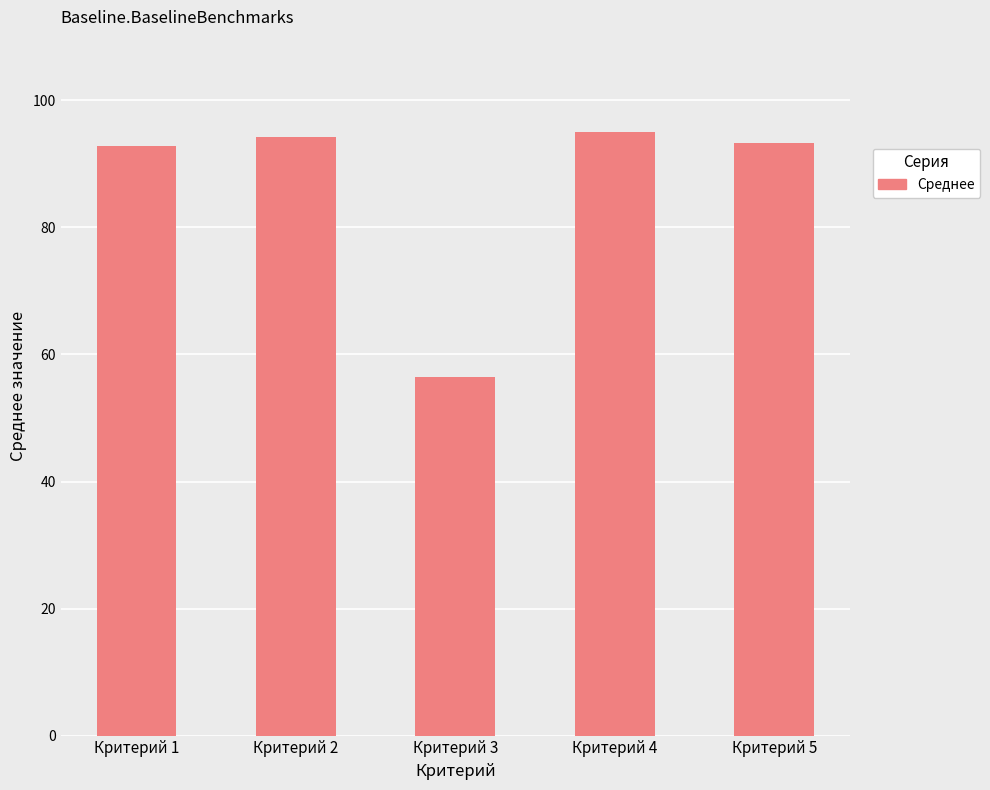

What is the sum of all values?

432.0